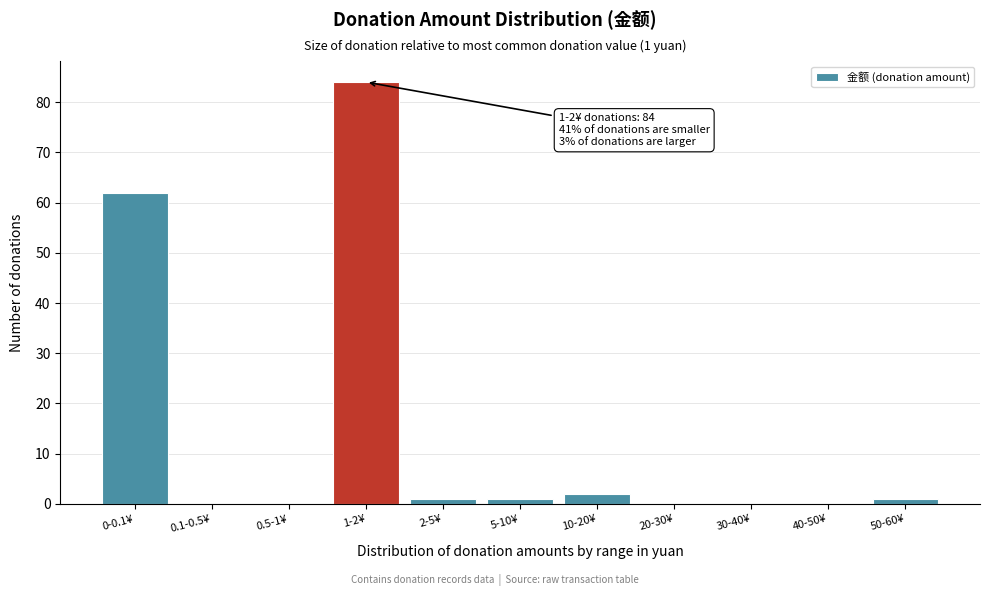

Reading right to left, extract all data points from this chart.

50-60¥=1	40-50¥=0	30-40¥=0	20-30¥=0	10-20¥=2	5-10¥=1	2-5¥=1	1-2¥=84	0.5-1¥=0	0.1-0.5¥=0	0-0.1¥=62